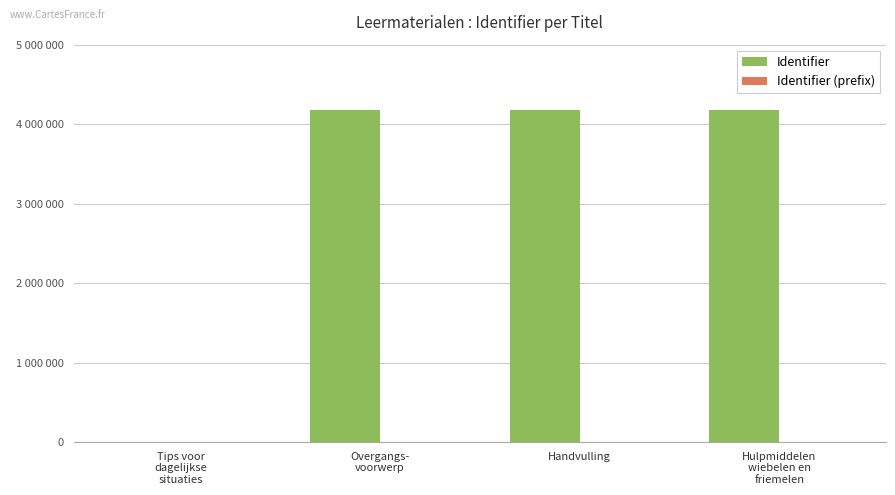

What is the label of the 2nd bar from the left?

Overgangs-
voorwerp